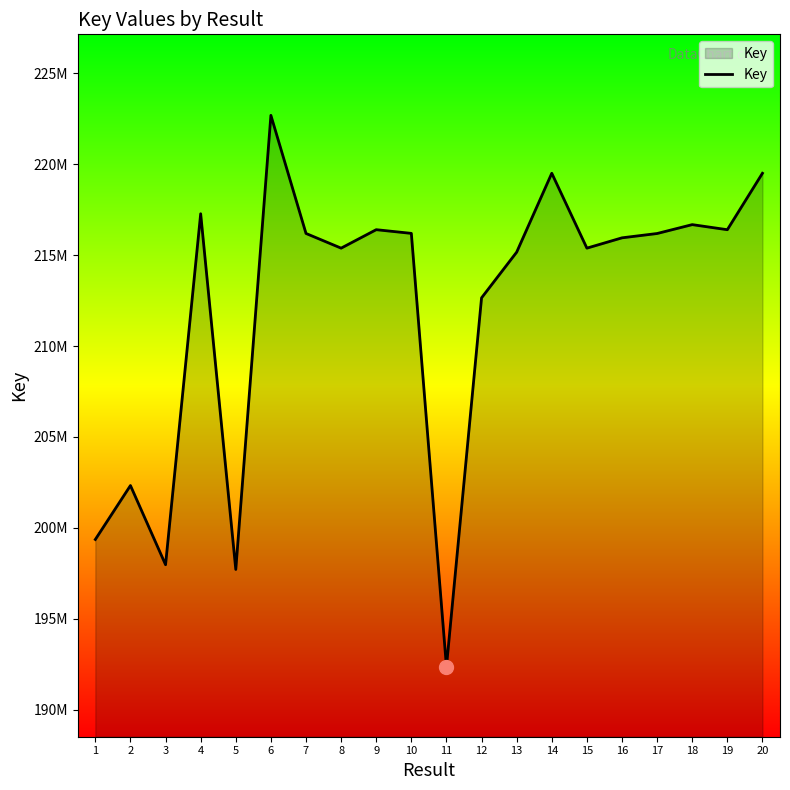

List the labels in order of value, smallest first.

11, 5, 3, 1, 2, 12, 13, 8, 15, 16, 17, 7, 10, 19, 9, 18, 4, 20, 14, 6